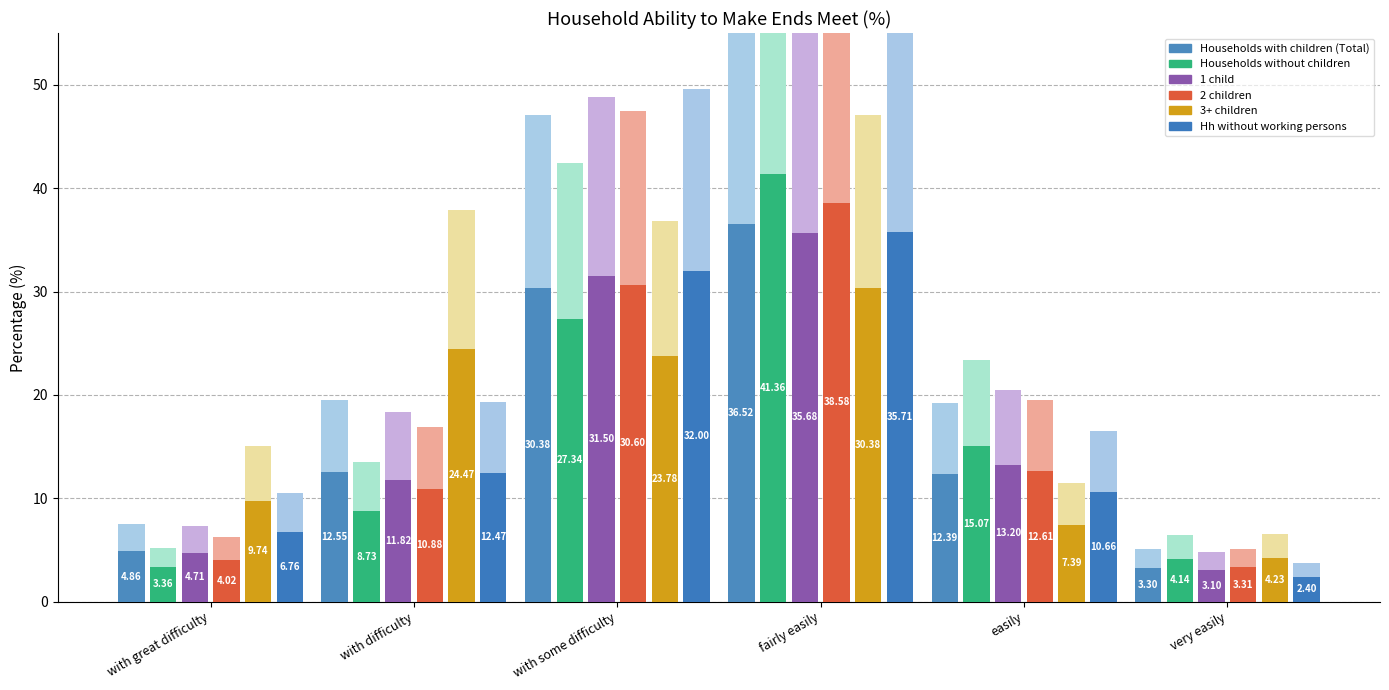

Between with great difficulty and easily, which series saw the biggest shift?

Households without children